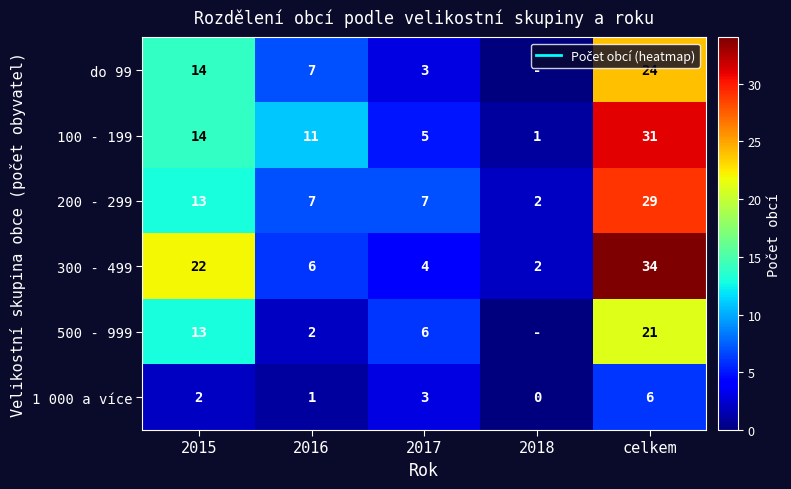

What is the spread (max minus min) of values at 2015?

20